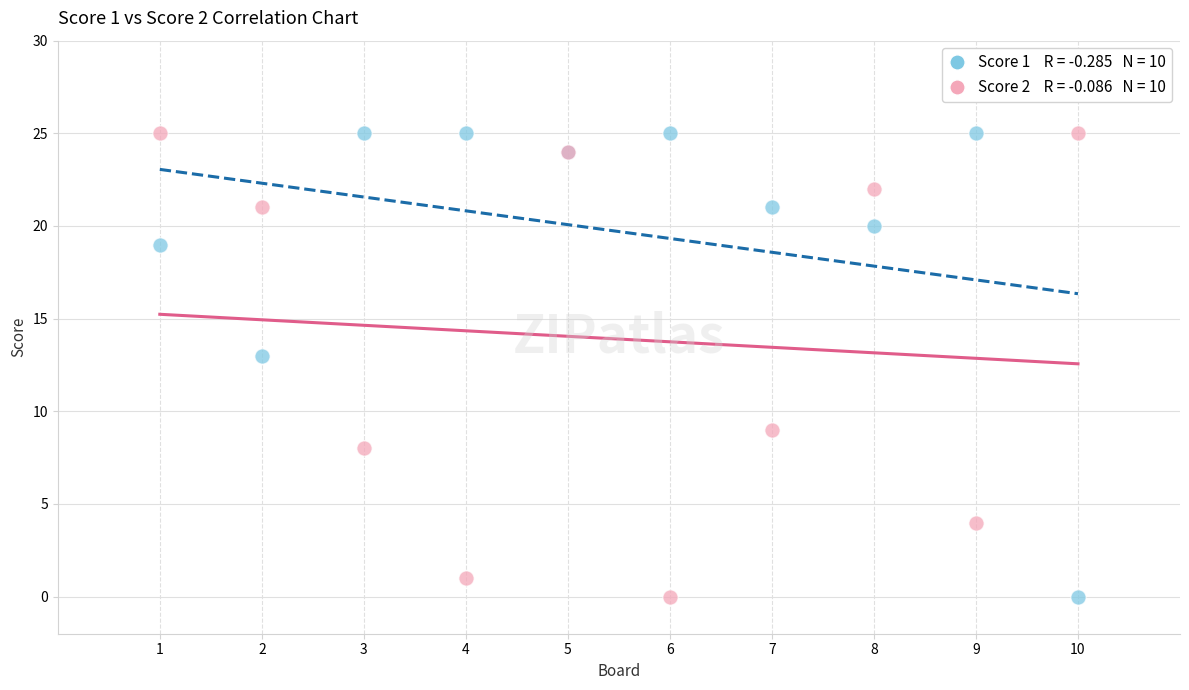

Across all series, what Y value is closest to 12?

13